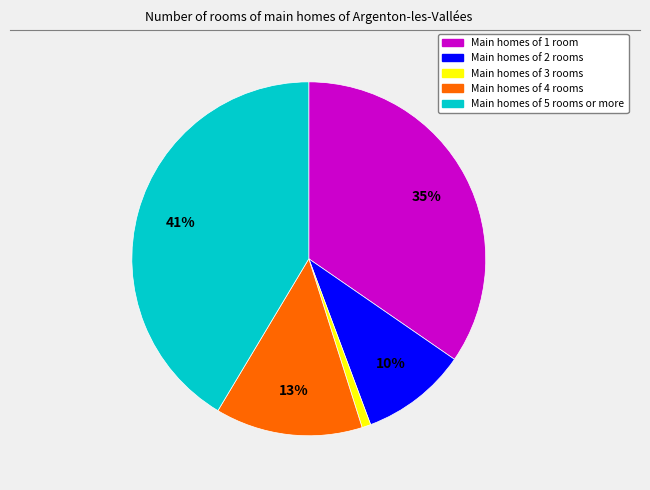

To the nearest percent, what is the average slice percentage?

20%